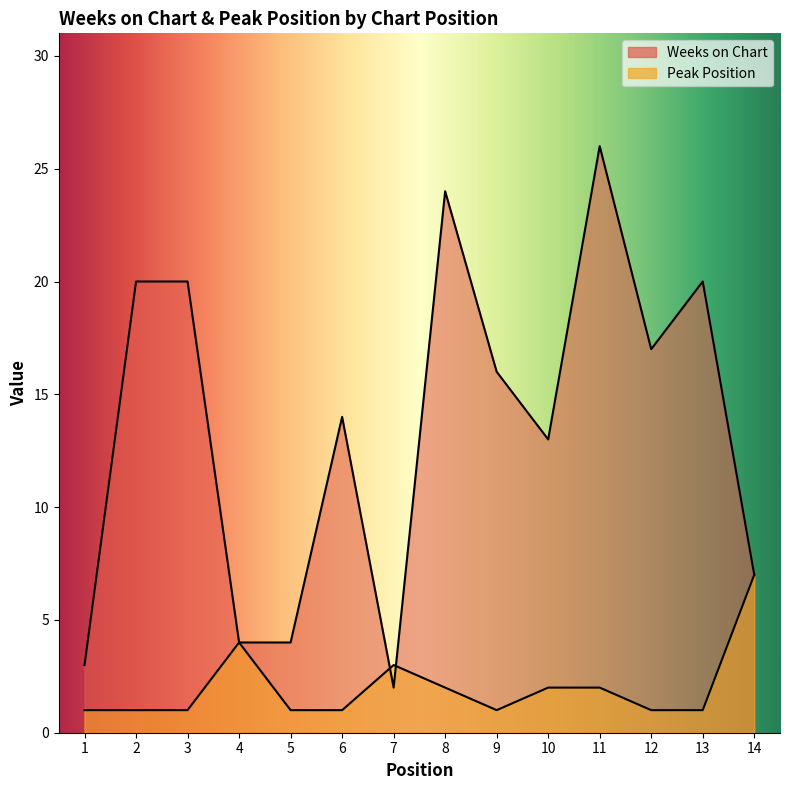

In Weeks on Chart, how many points are higher than both neighbors (excluding endpoints)?

4